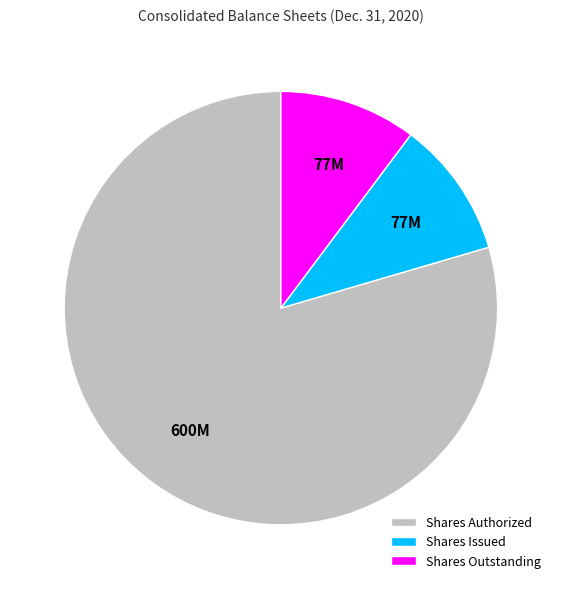

Does any single category account for the majority?

Yes